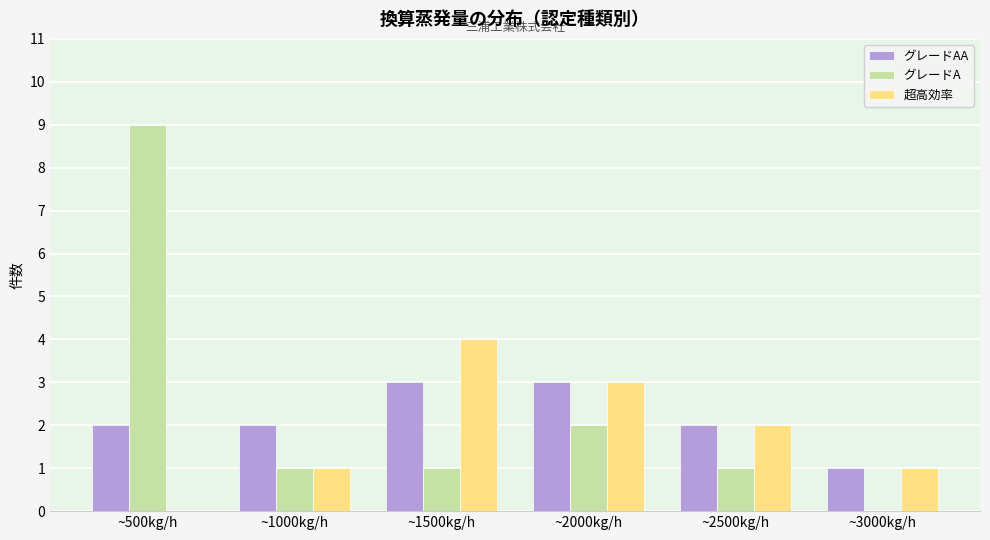

How many categories are shown in the chart?

6